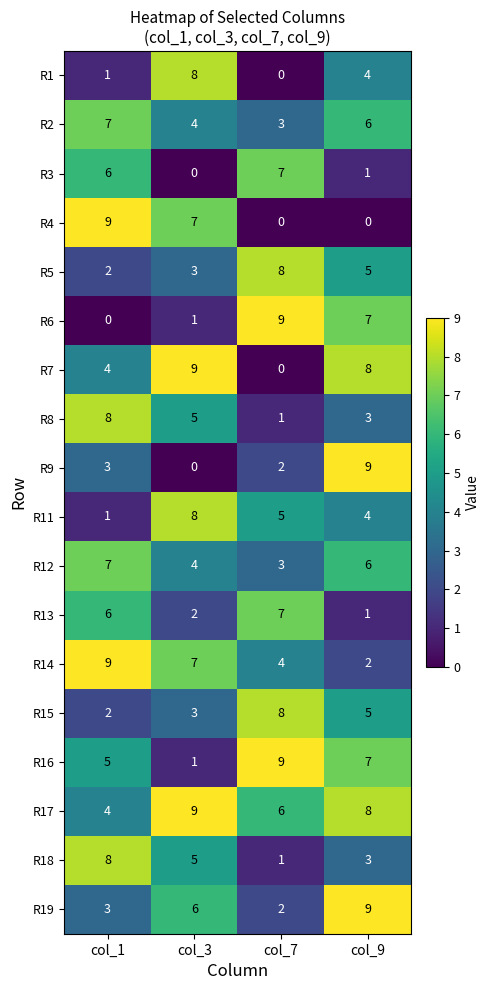

What is the sum of all R16 values?

22